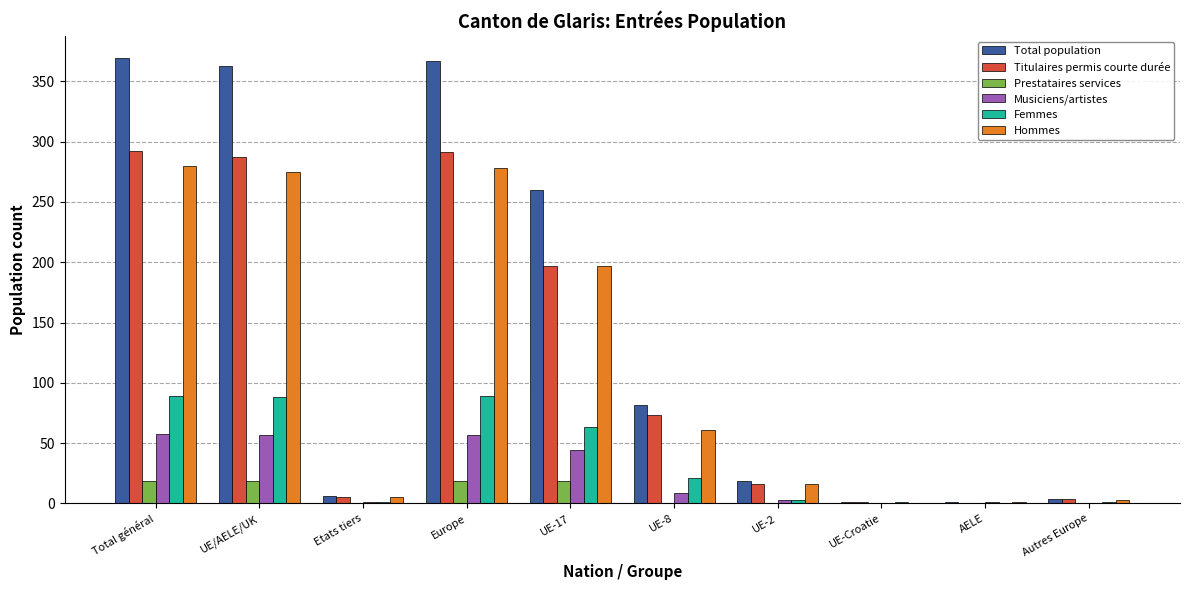

What is the sum of all Femmes values?

356